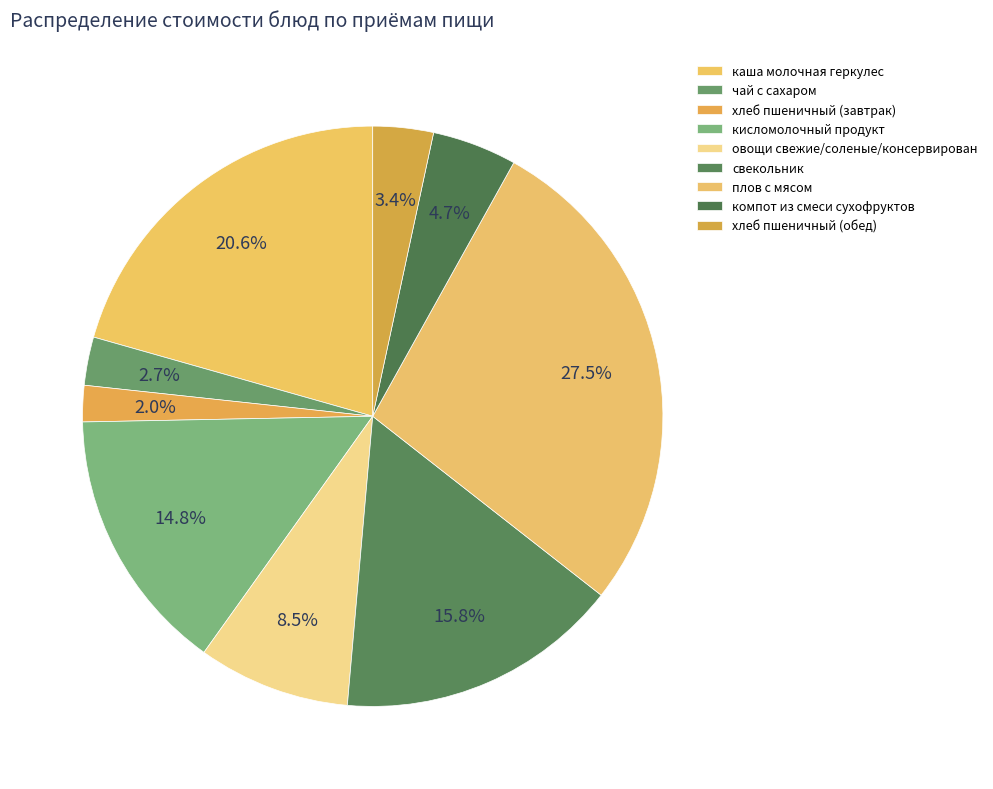

Is it true that чай с сахаром is 3% of the pie?

True